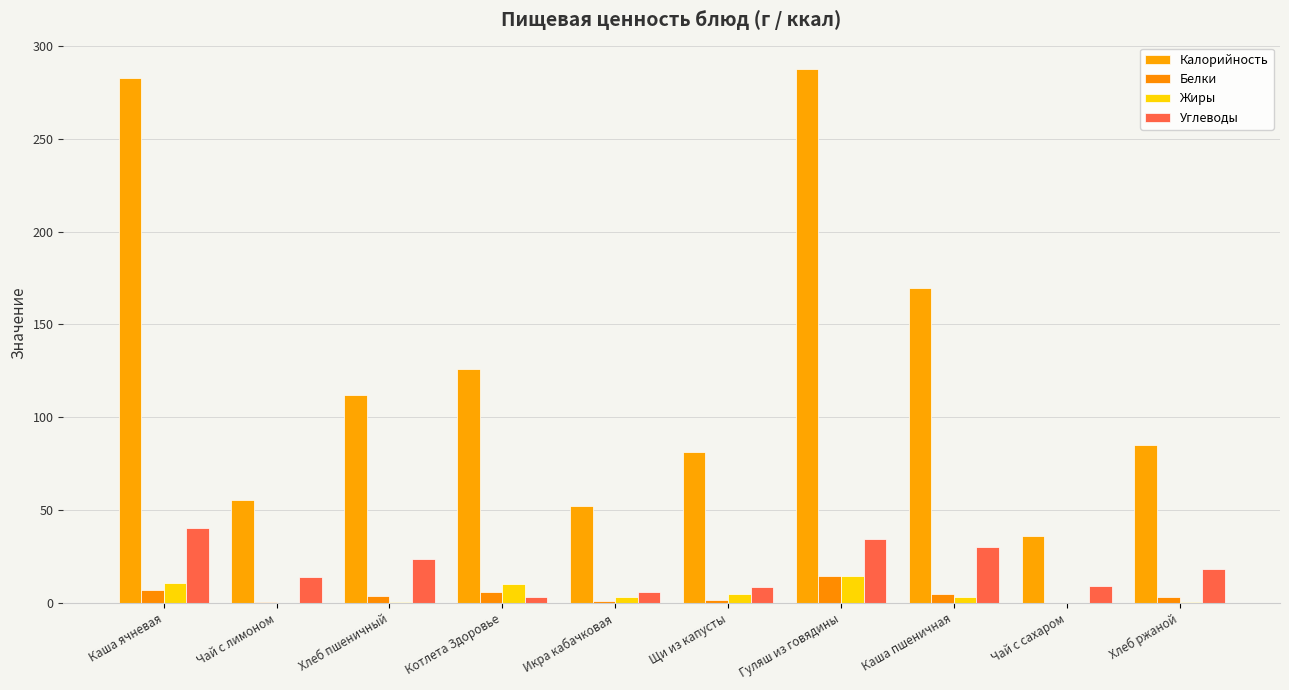

Which series has the largest total across all categories?

Калорийность